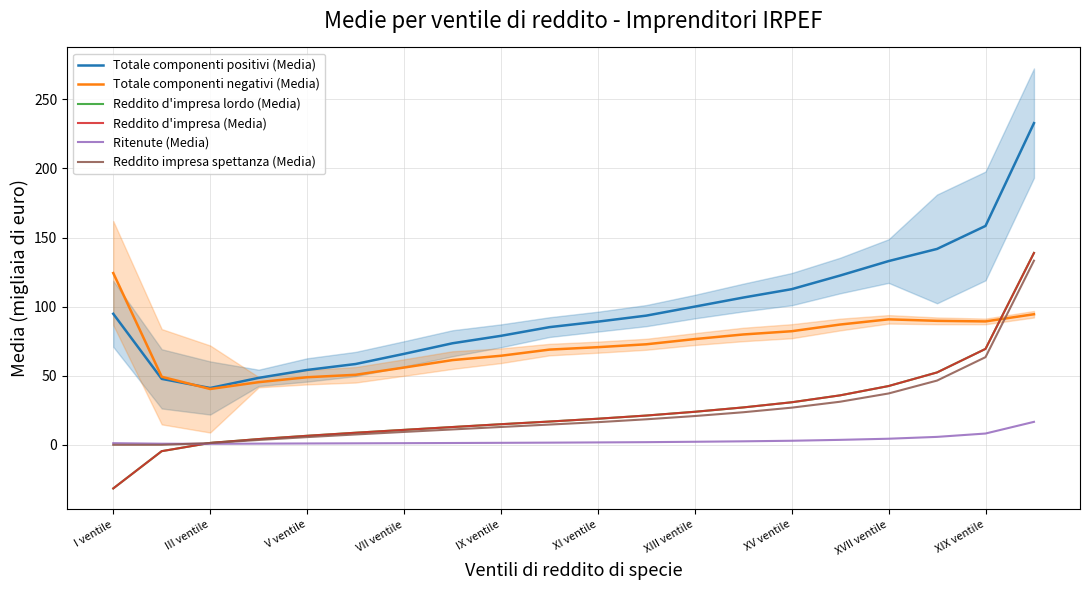

Is it true that Totale componenti positivi (Media) equals 54.2 at V ventile?

True